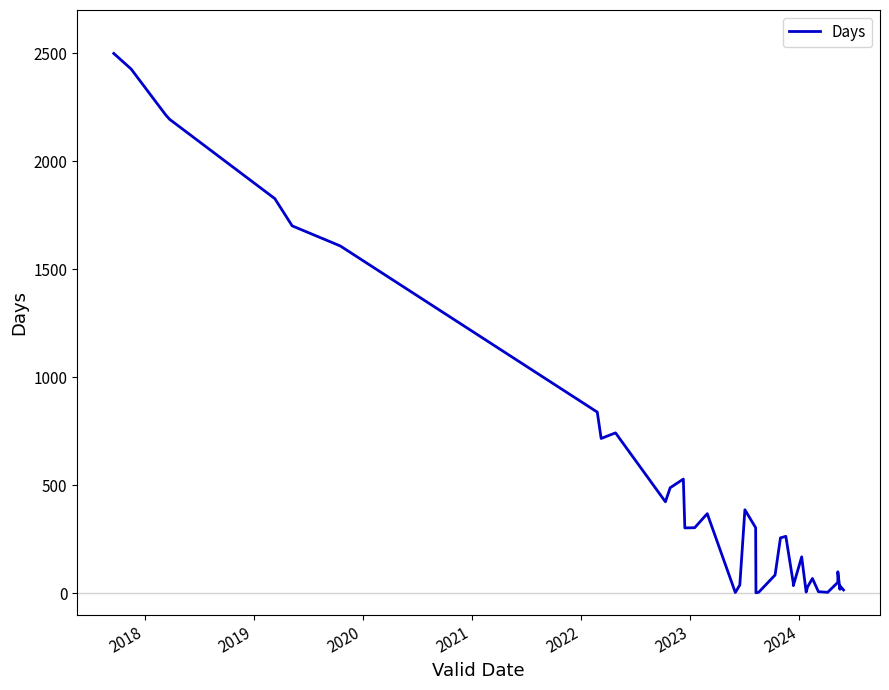

How many data points are less than 257?

20